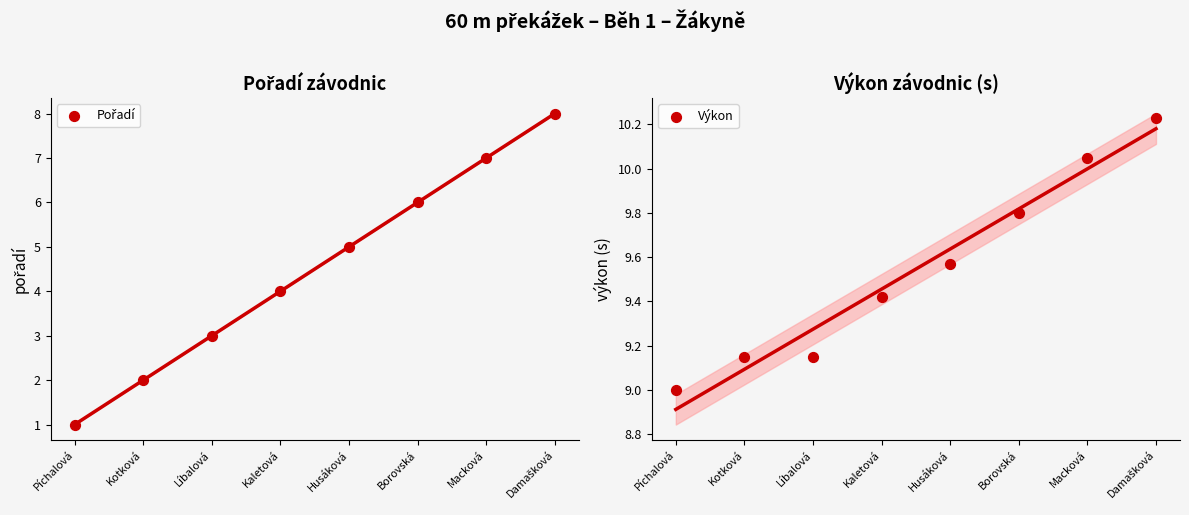

What are all the series names shown in the legend?

Pořadí, Výkon